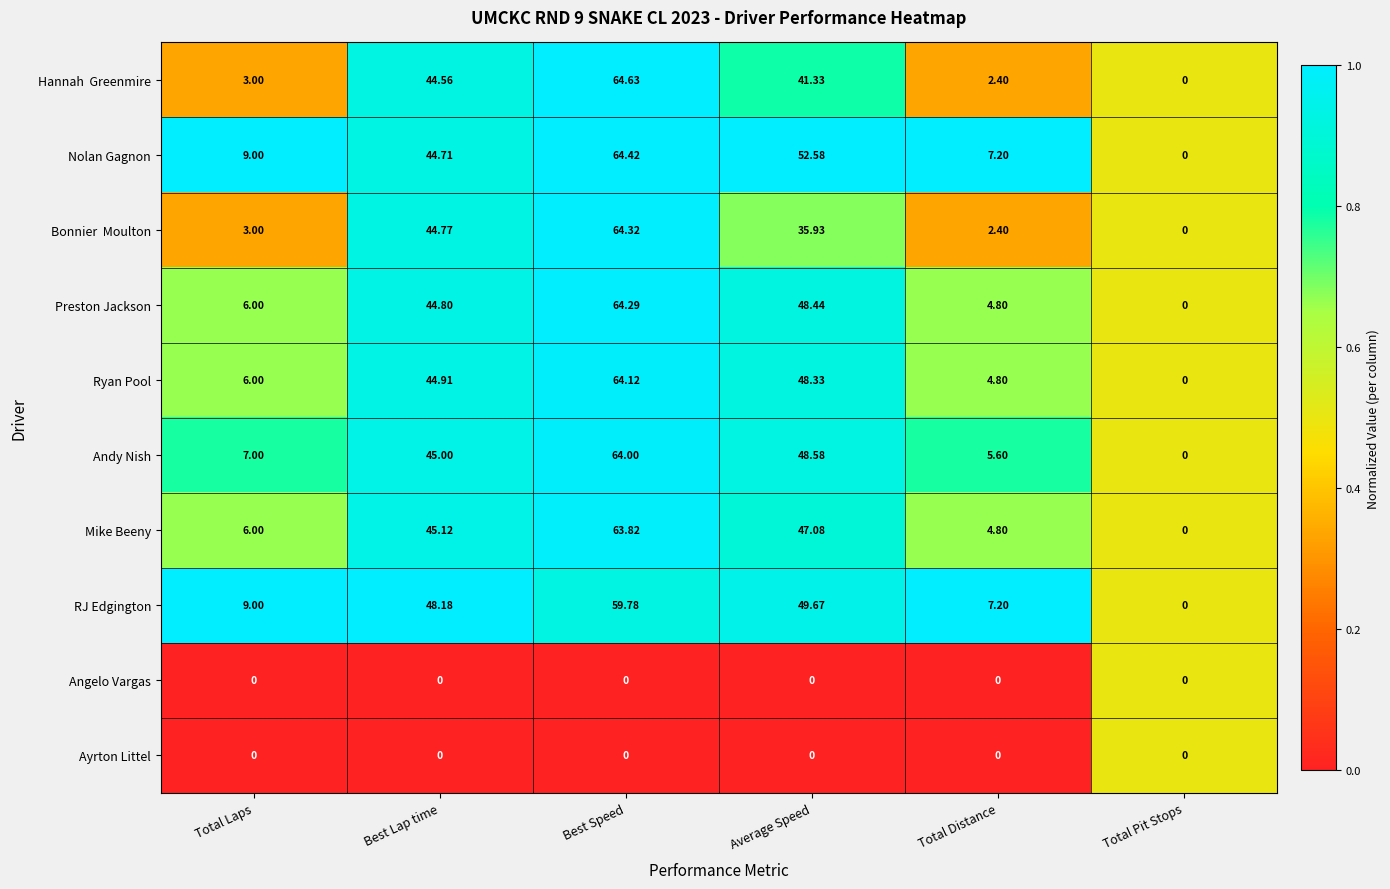

At which label is RJ Edgington closest to 29?

Best Lap time